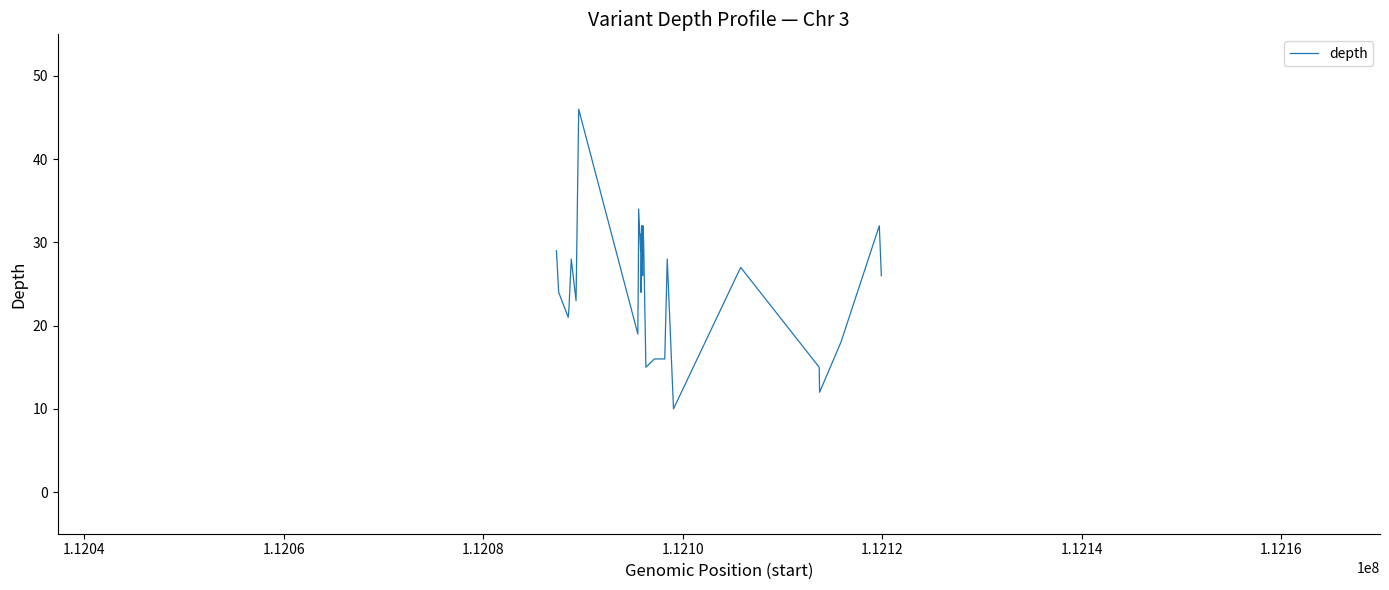

What is the sum of all values?

755